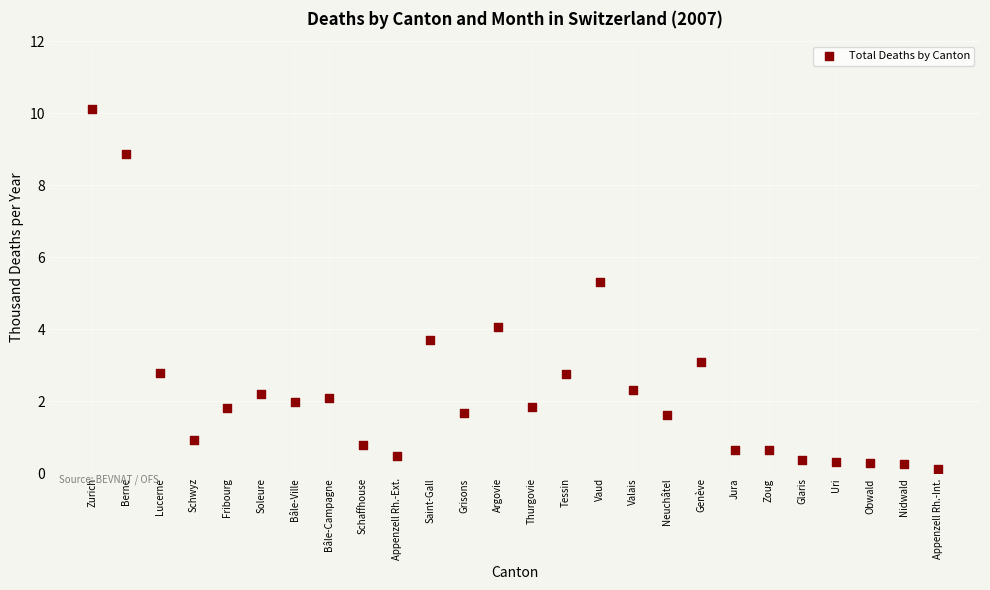

What Y value in the scatter plot is closest to 5?

5.3